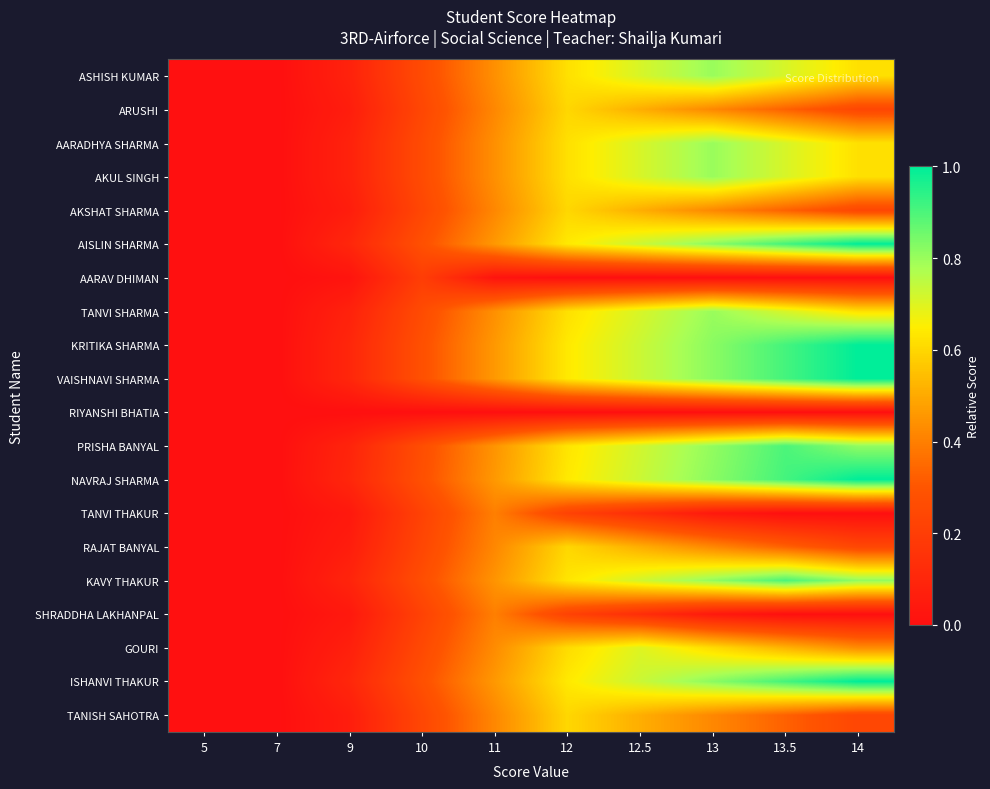

Count the number of categories in the chart.

10